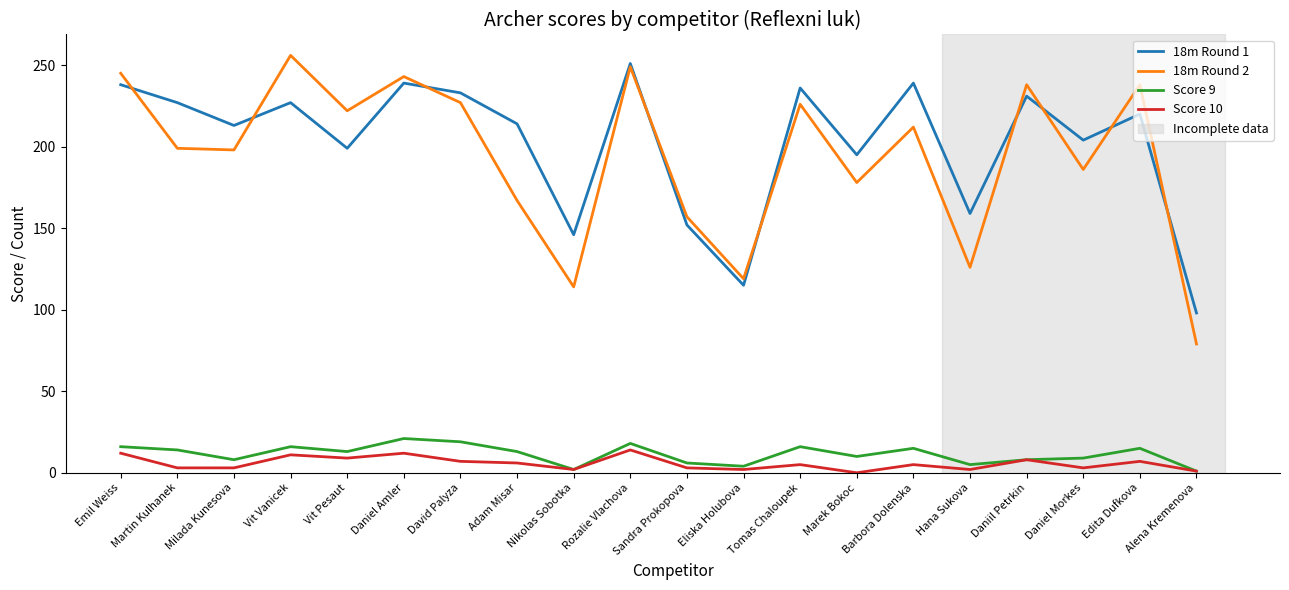

At which category does 18m Round 1 reach its first local peak?

Vit Vanicek